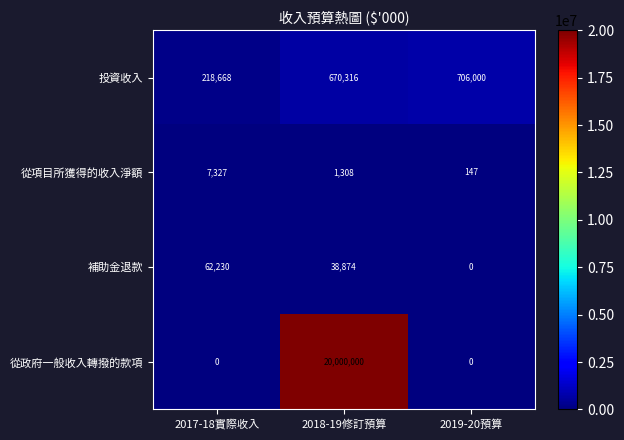

What is the sum of the 從項目所獲得的收入淨額 values at 2017-18實際收入 and 2018-19修訂預算?

8635